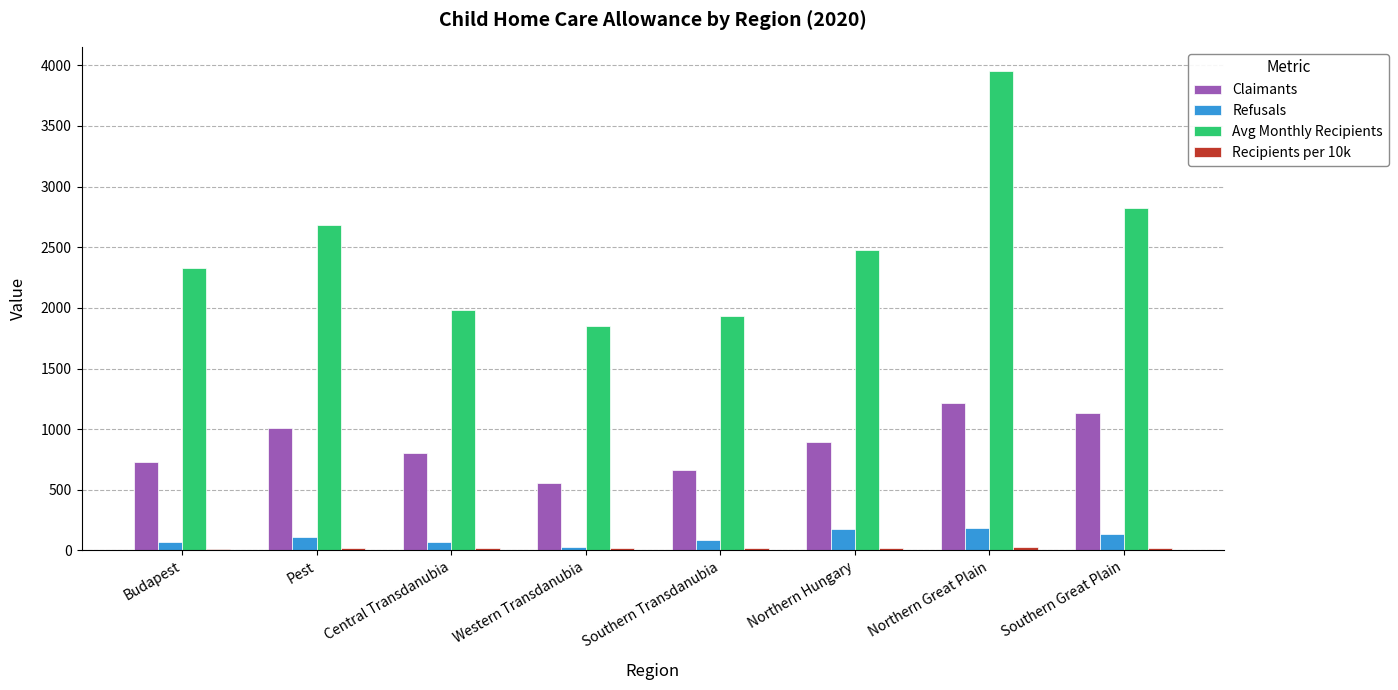

Where does the Claimants series first go above 896?

Pest